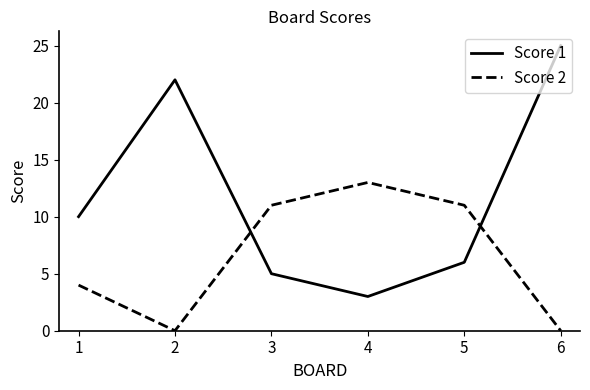

At which label is Score 1 closest to 14?

1